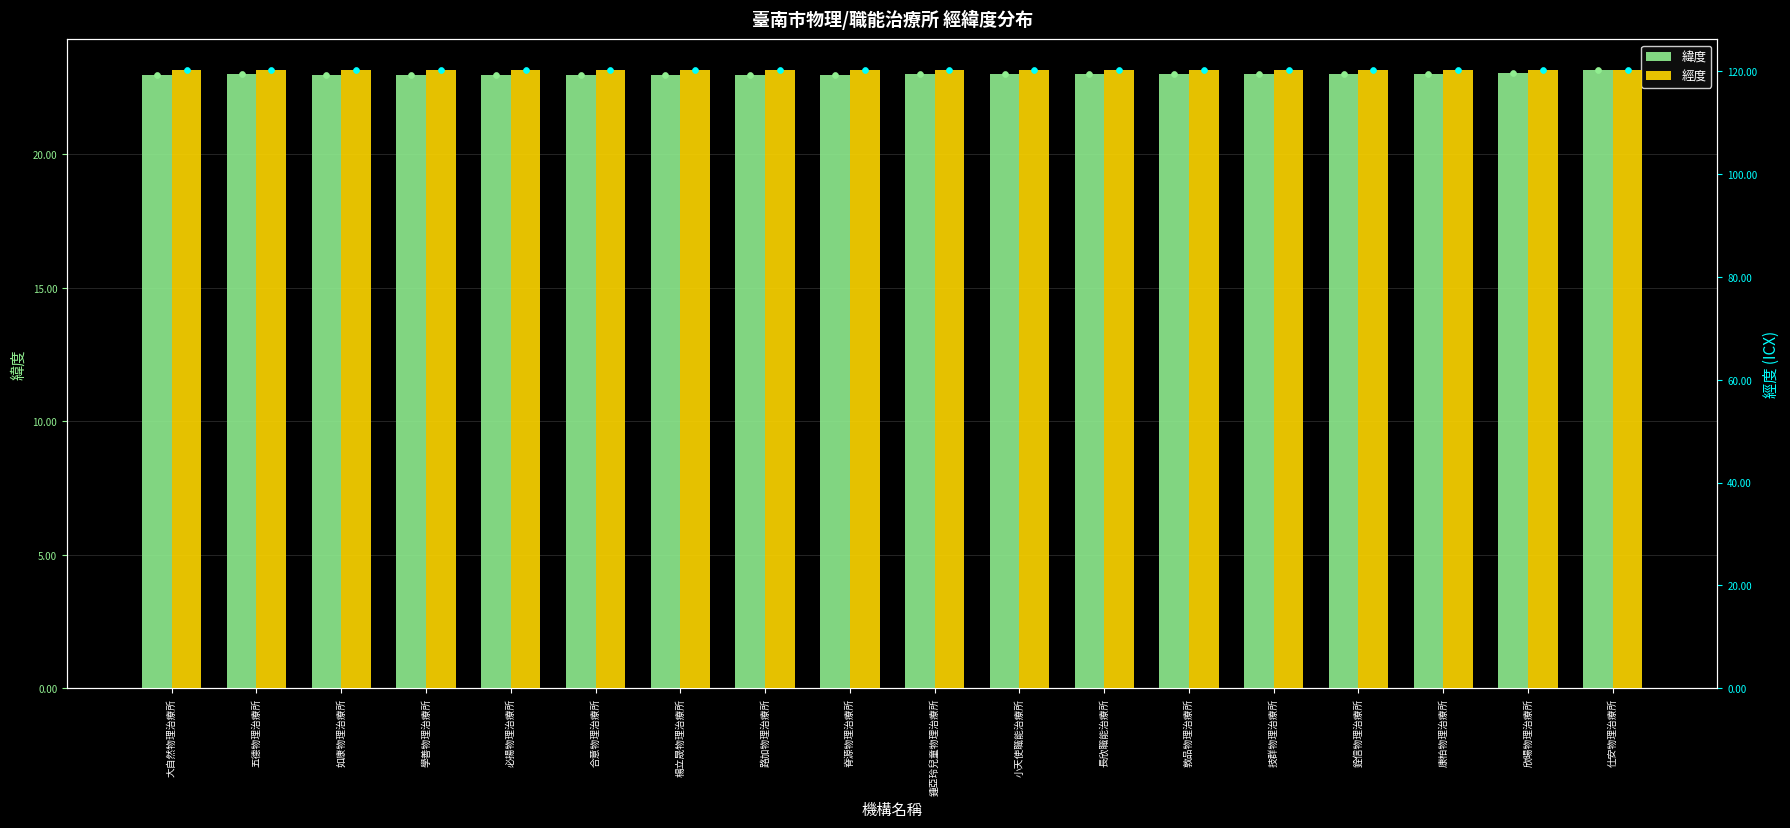

Which series contains the highest Y value?

經度